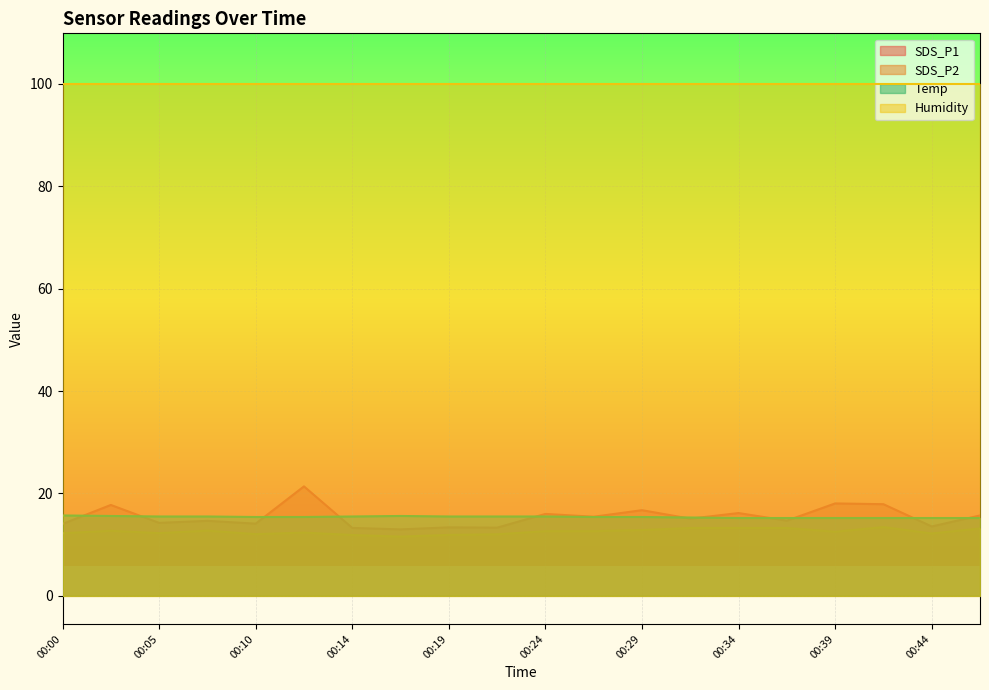

The value of SDS_P2 at 00:12 is 12.3. True or false?

True